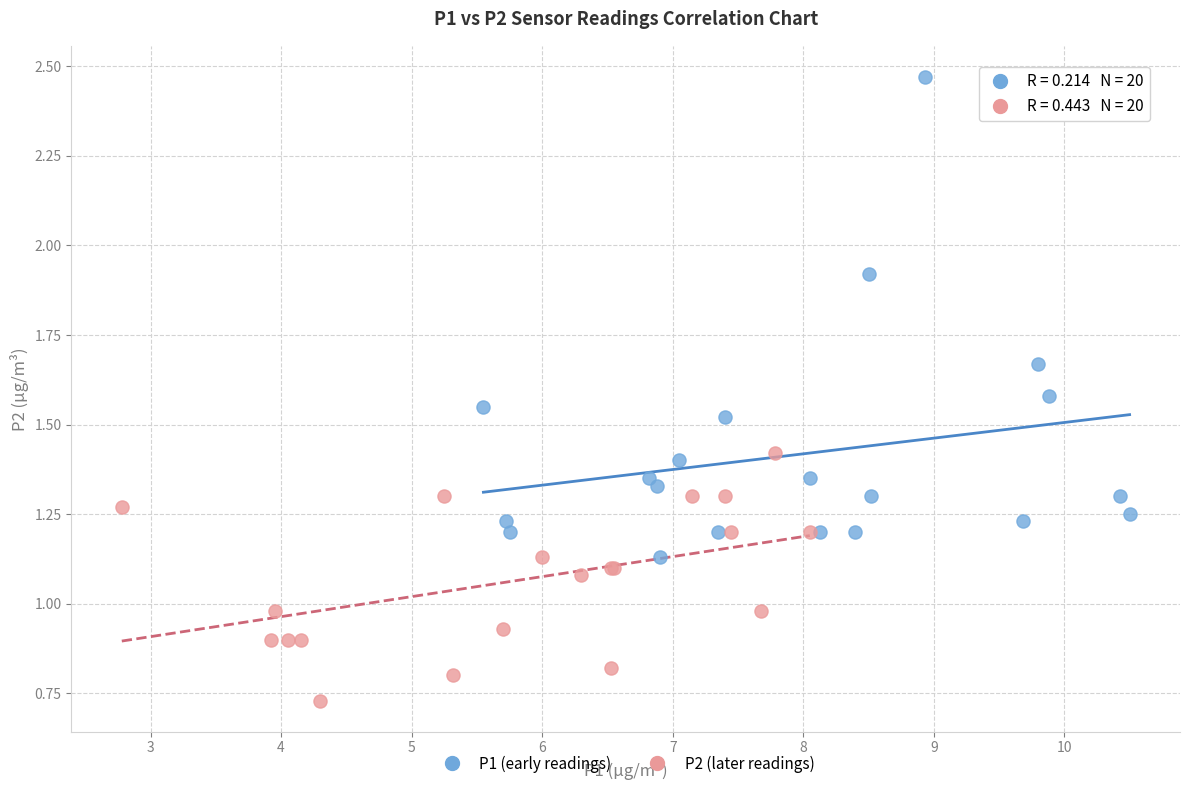

Which series reaches the minimum Y coordinate?

P2 (later readings)